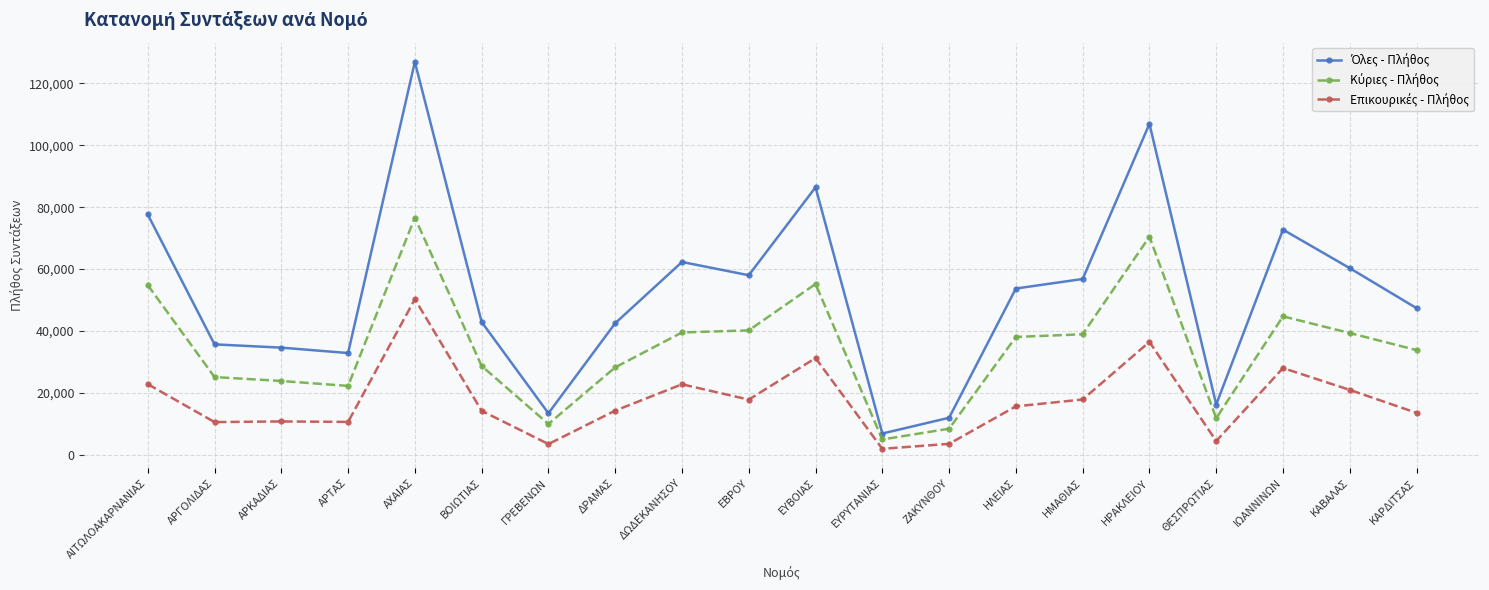

What is the label of the 2nd point from the right?

ΚΑΒΑΛΑΣ